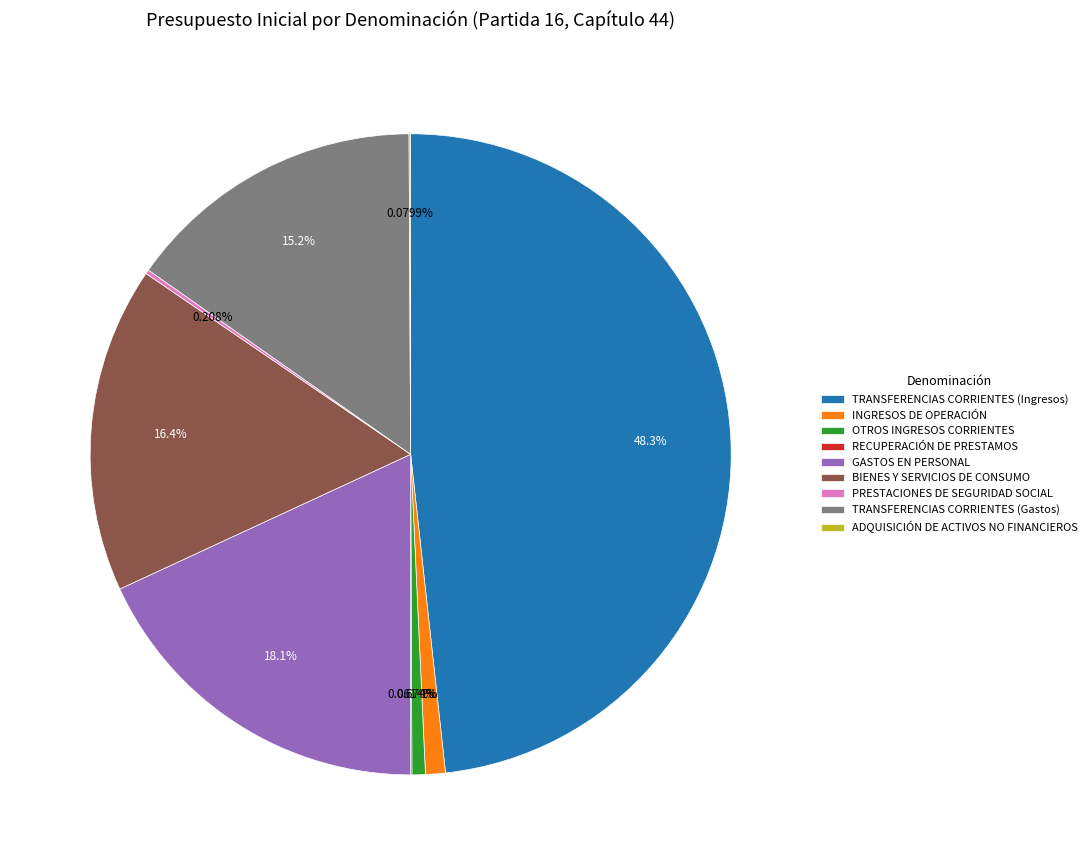

Which slice is the largest?

TRANSFERENCIAS CORRIENTES (Ingresos)